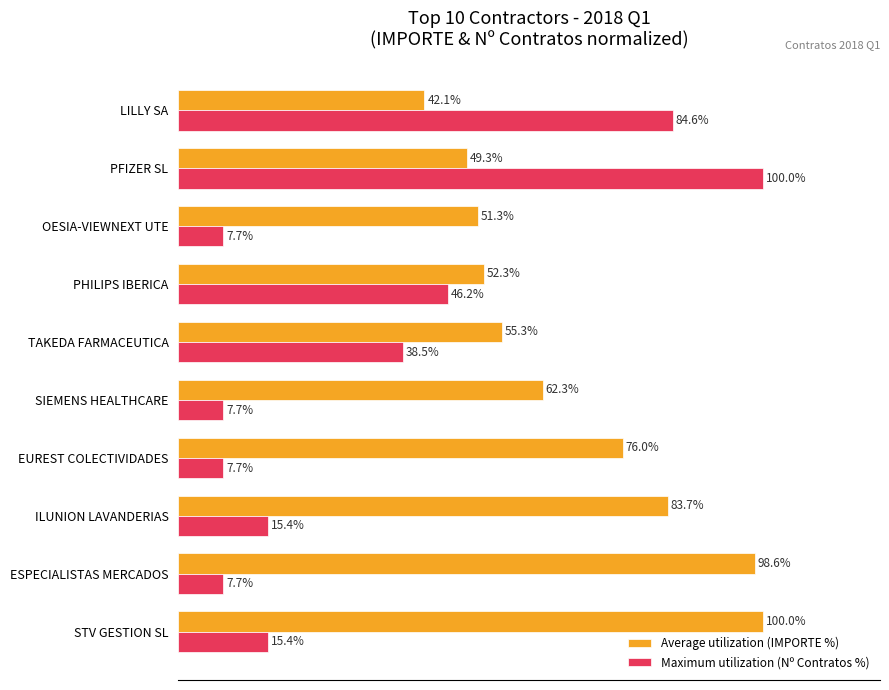

At which label is Maximum utilization (Nº Contratos %) closest to 53?

PHILIPS IBERICA